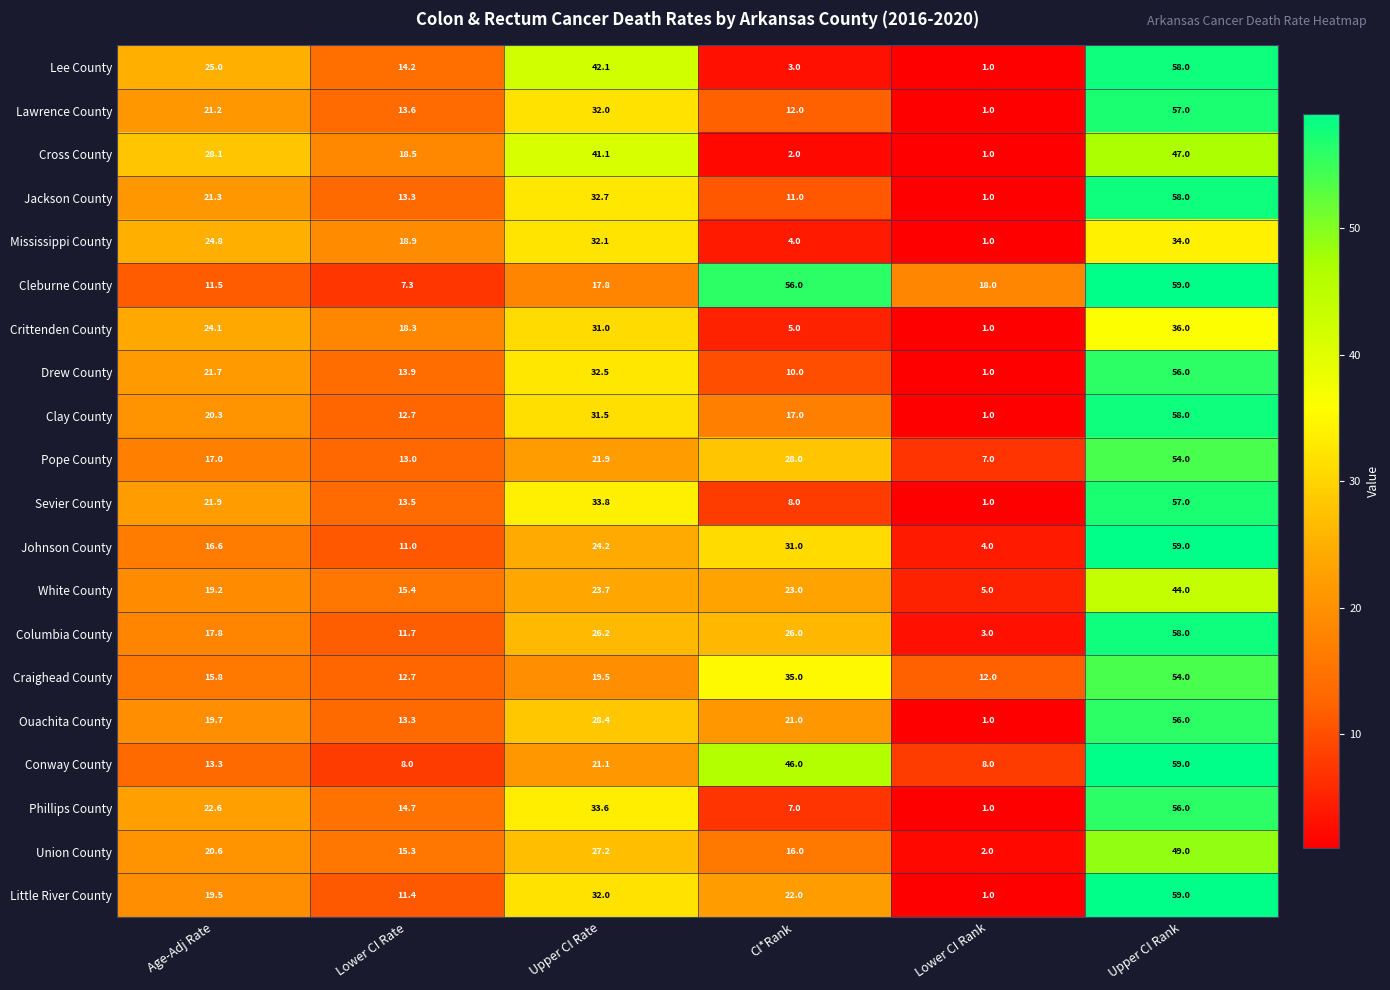

The White County series shows 8.6 at Lower CI Rate. True or false?

False